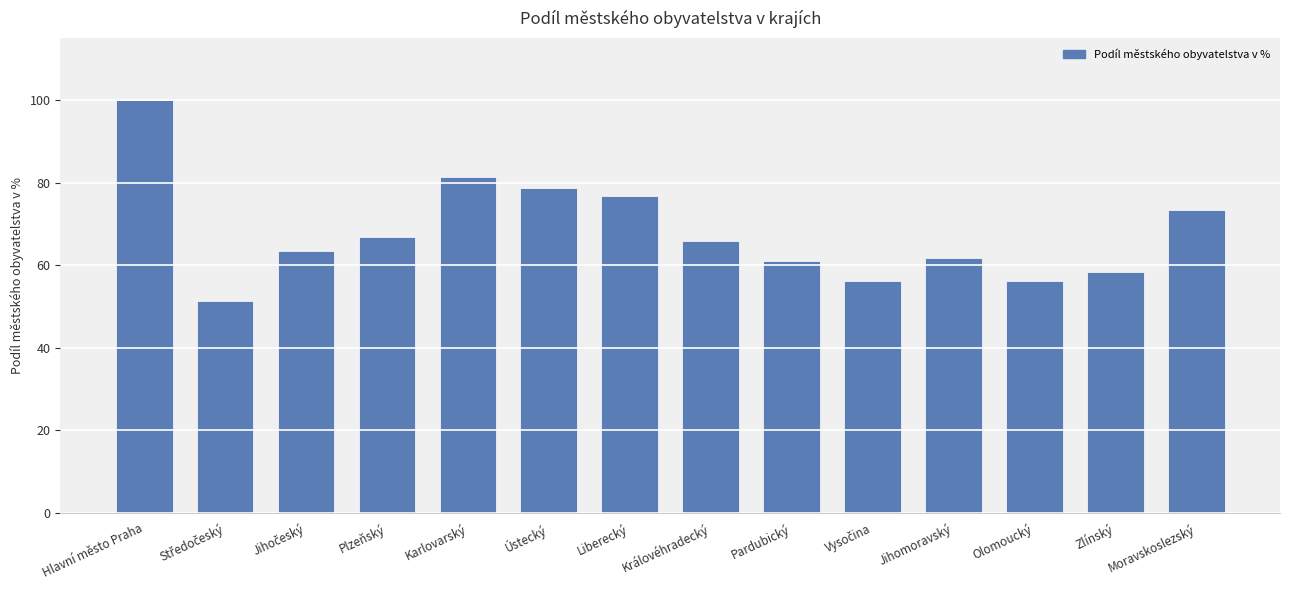

What is the ratio of the value at Hlavní město Praha to the value at Ústecký?

1.3